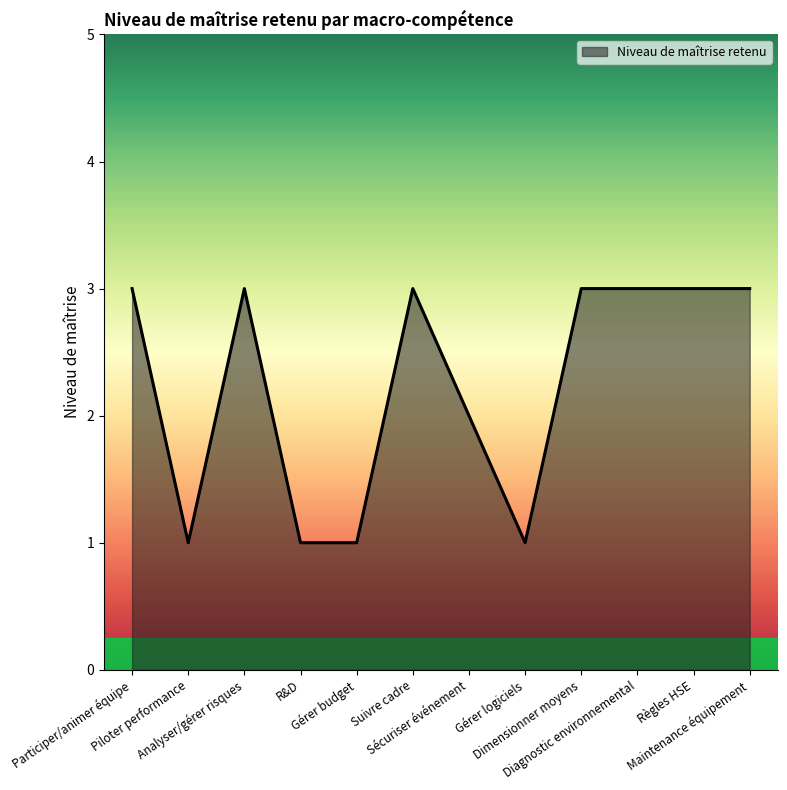

Approximately how many times larger is the value at Suivre cadre compared to Règles HSE?

1.0